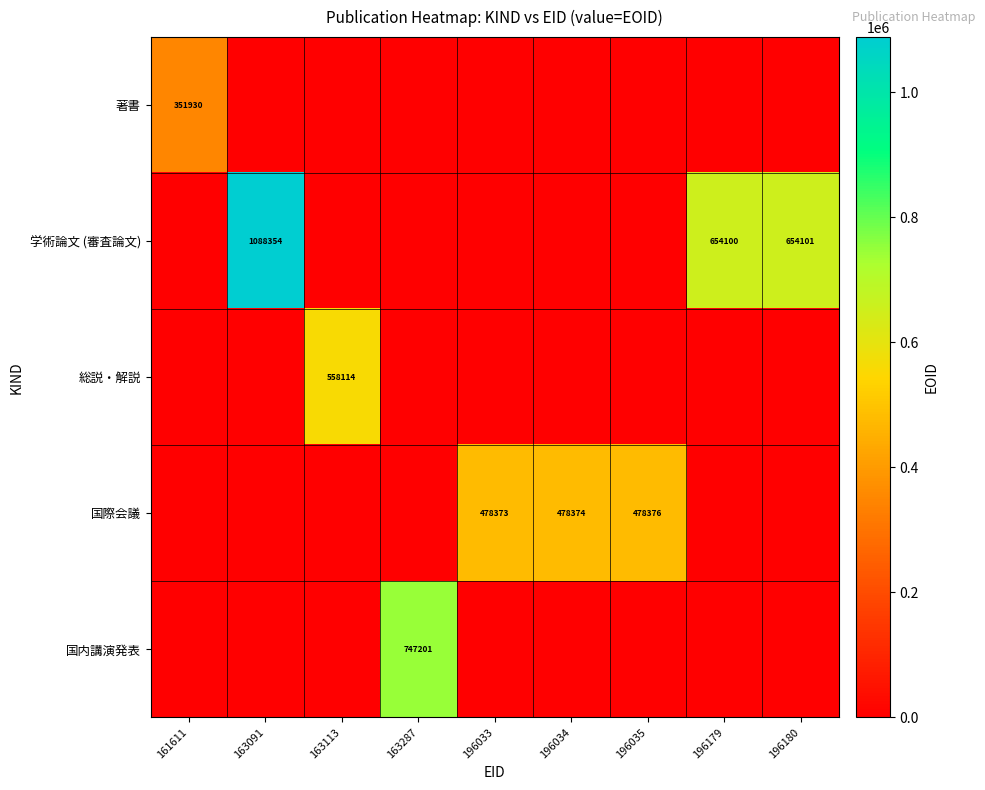

True or false: 学術論文 (審査論文) has a value of 181022 at 196179.

False